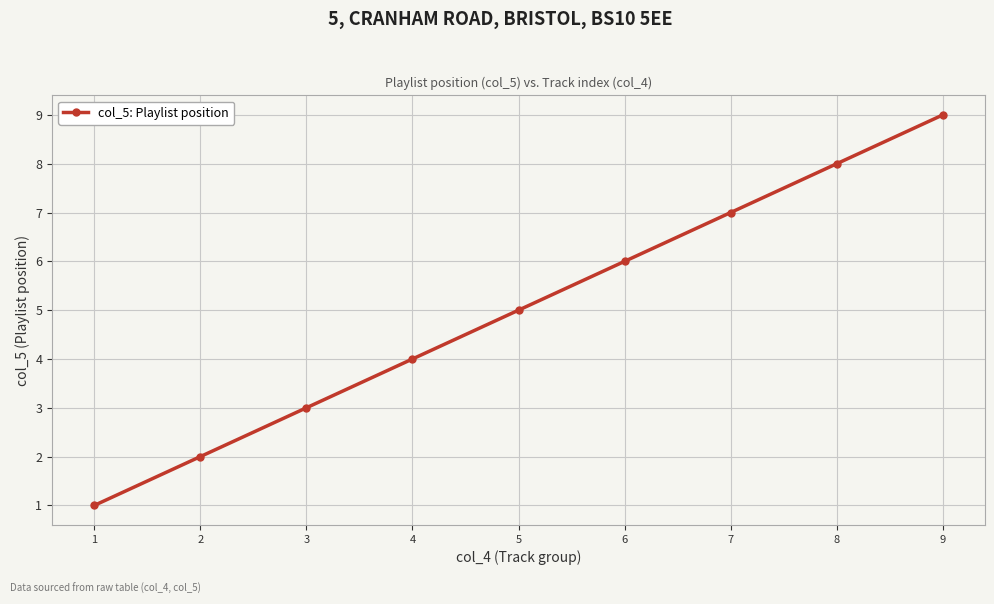

Reading left to right, list all the values displayed in this chart.

1	2	3	4	5	6	7	8	9